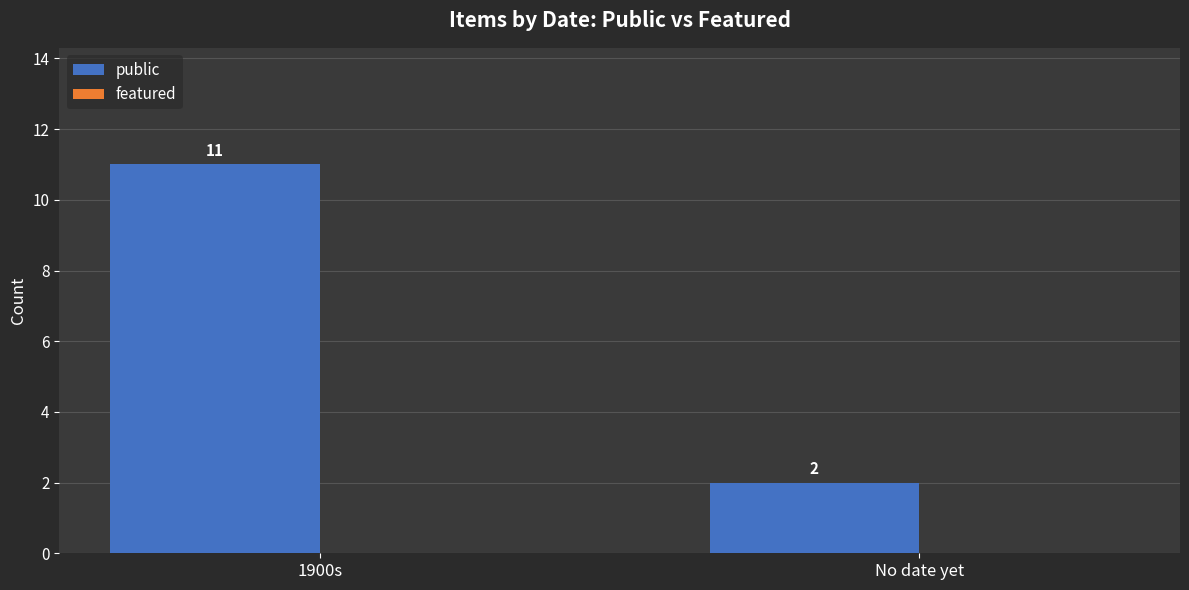

Which has a higher value, No date yet or 1900s?

1900s